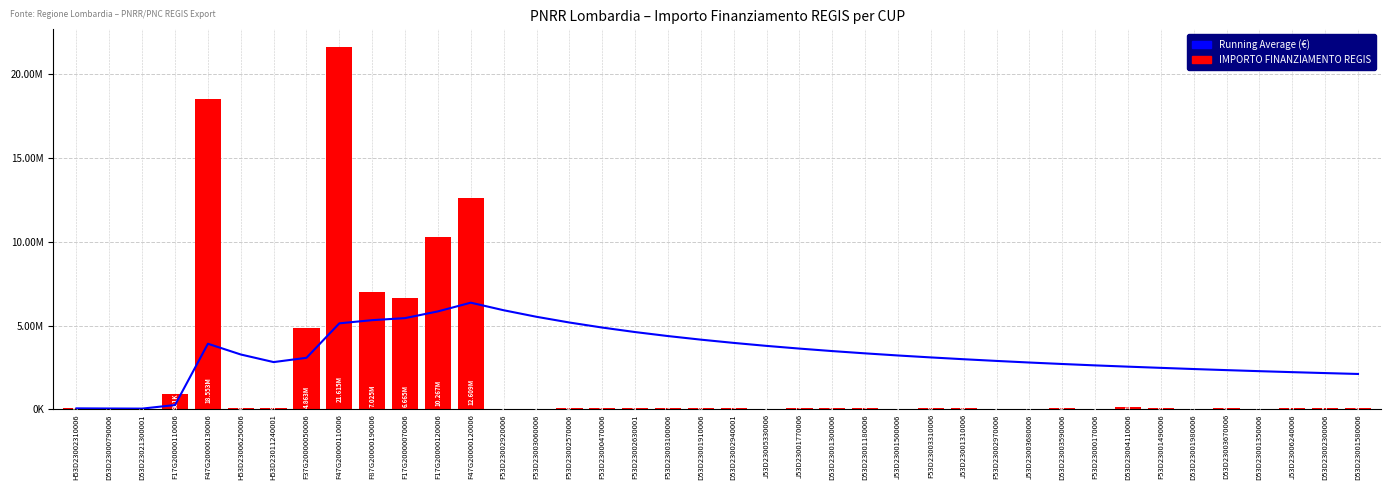

What is the spread (max minus min) of values at F53D23000170006?

2579430.3